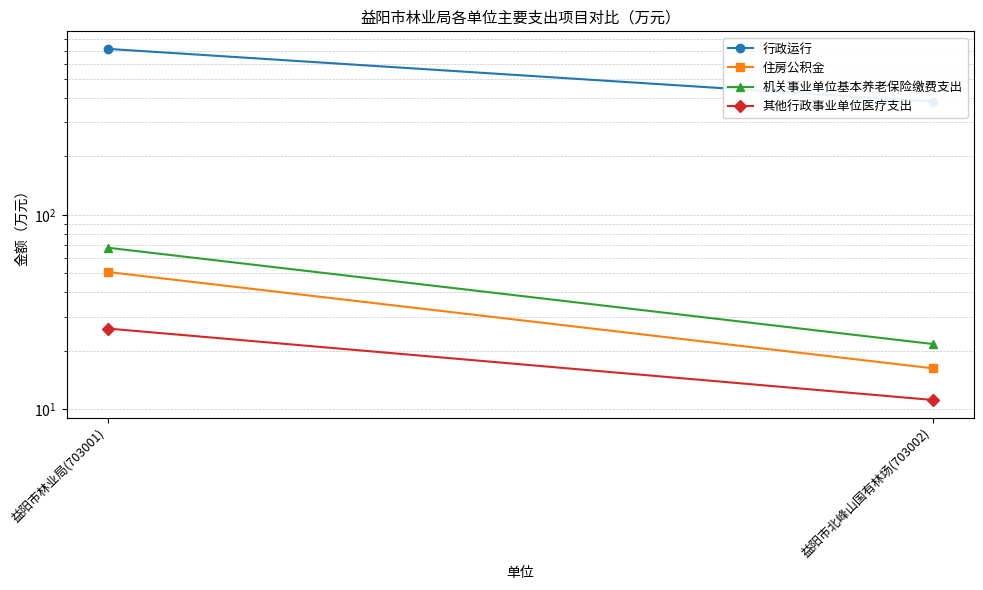

The 机关事业单位基本养老保险缴费支出 series shows 9.4 at 益阳市北峰山国有林场(703002). True or false?

False